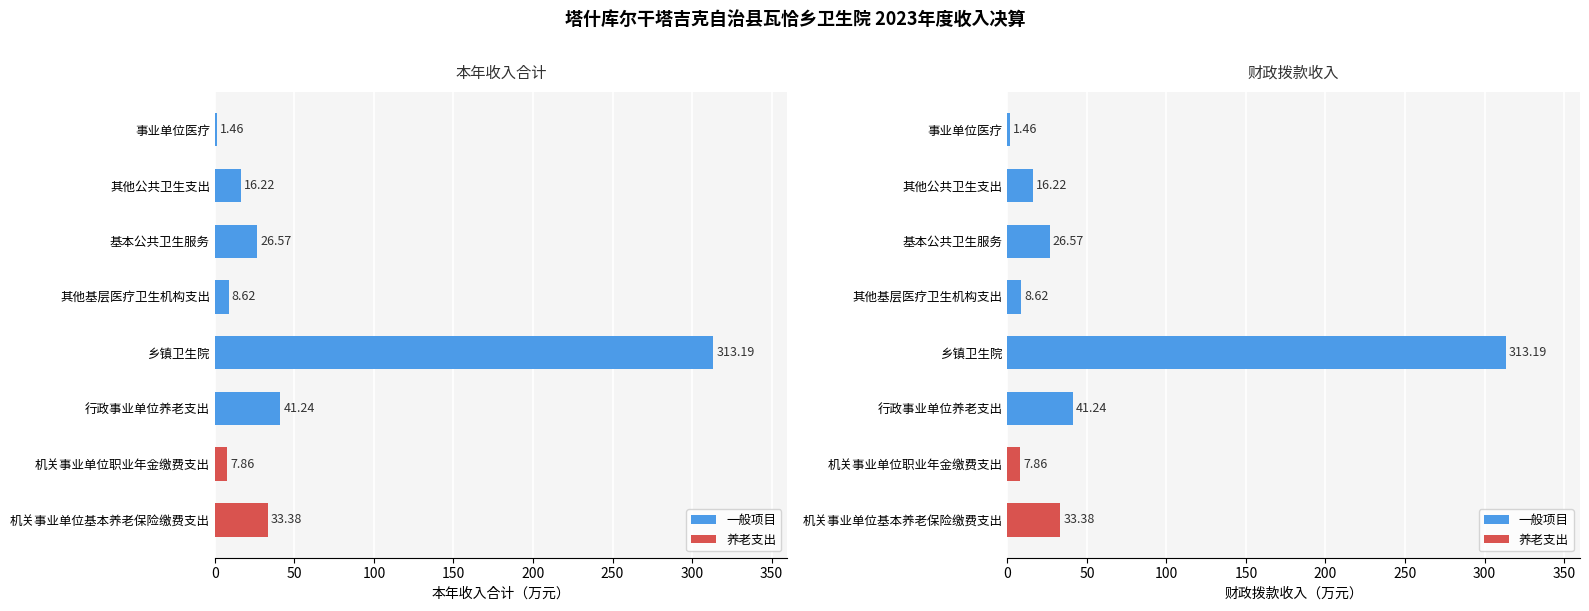

What is the difference between the maximum and minimum values in the 本年收入合计 series?

311.7